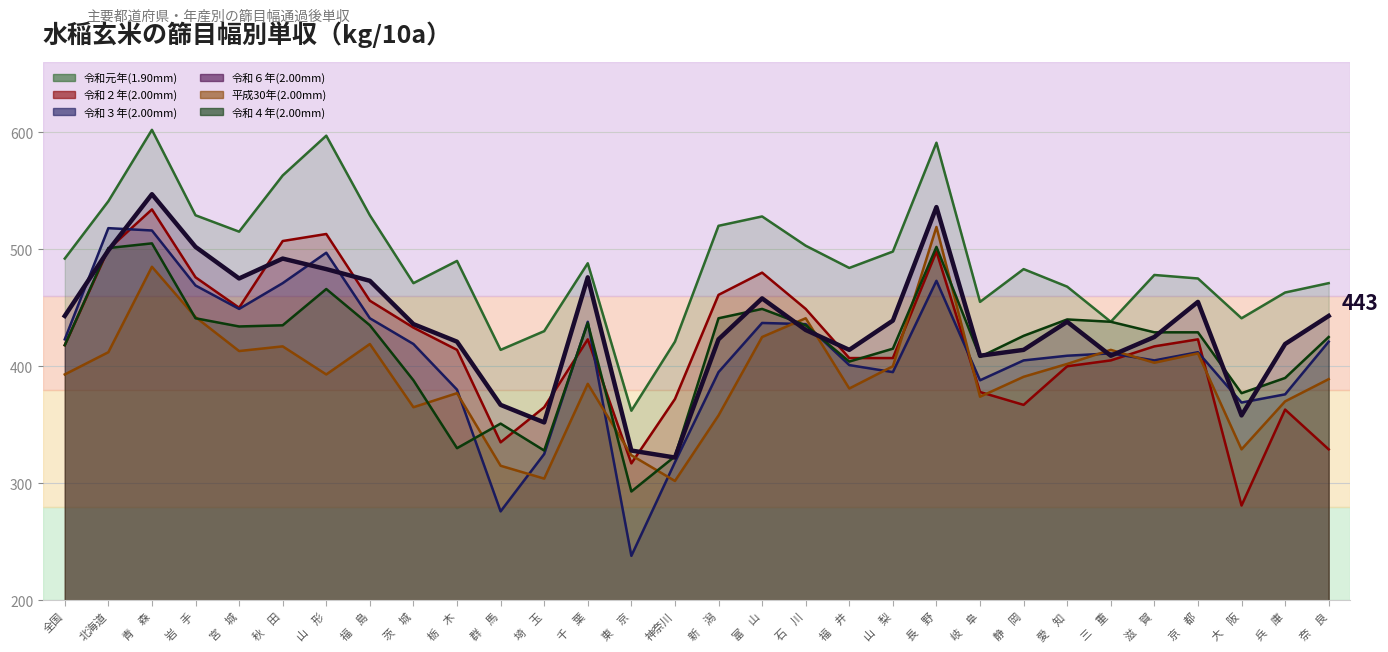

True or false: 令和６年(2.00mm) has more than 2 interior local peaks.

True